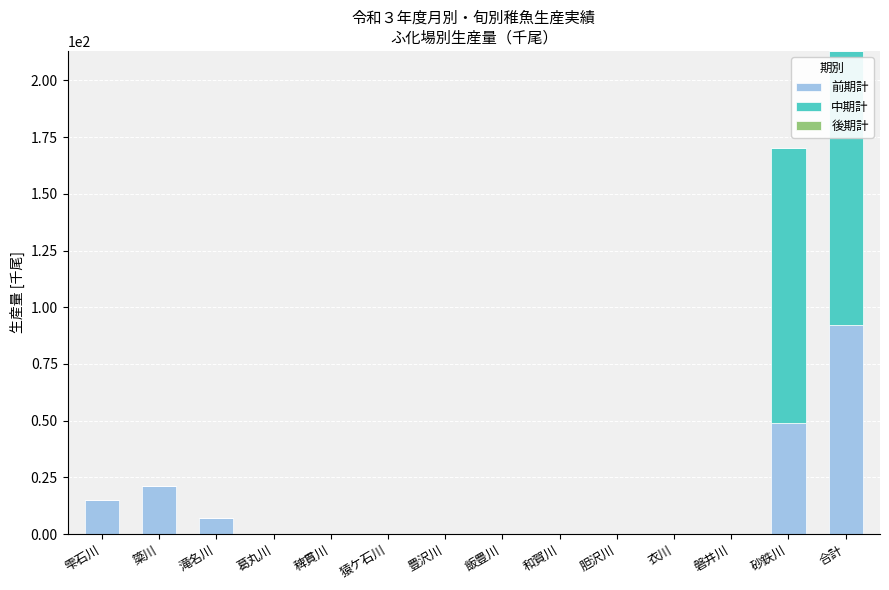

At which label is 前期計 closest to 46?

砂鉄川